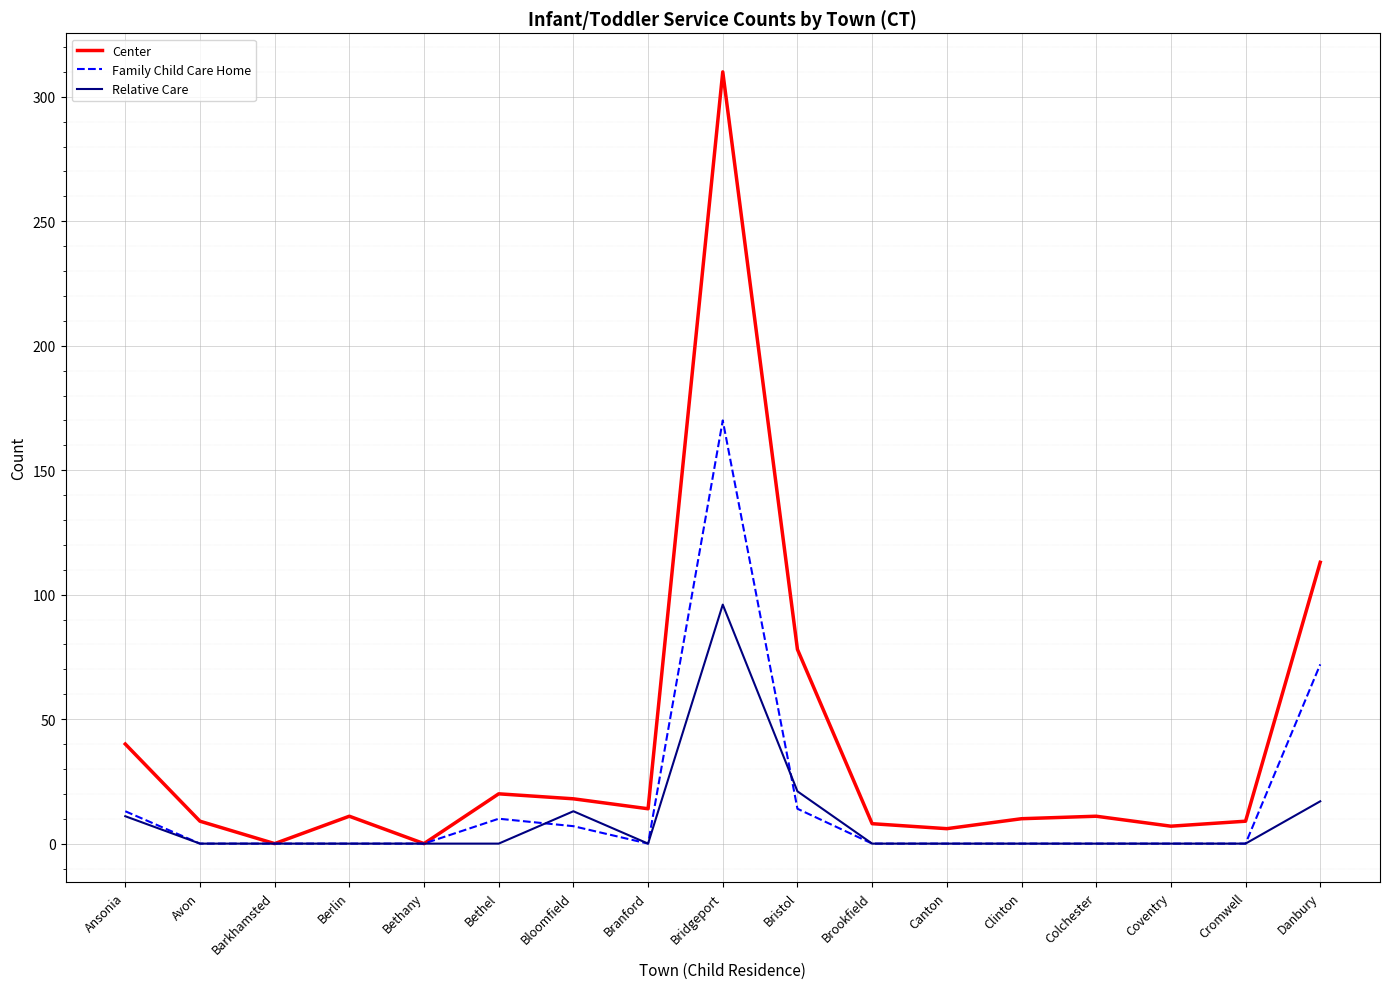

Which label corresponds to the largest value in the chart?

Bridgeport